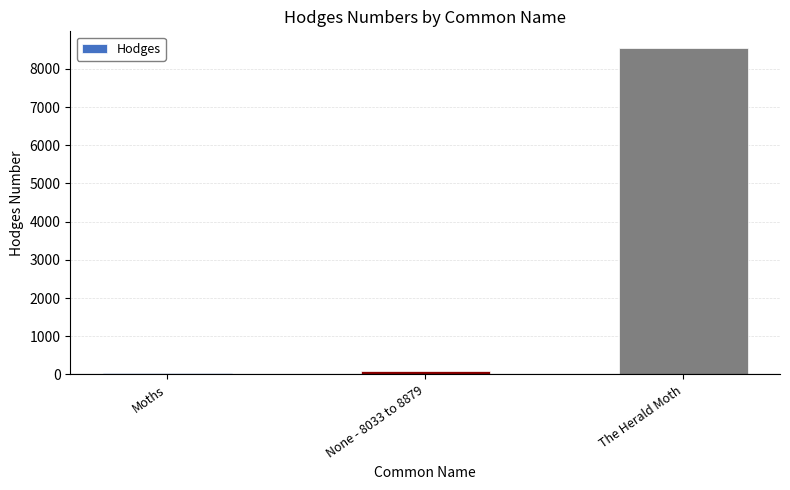

Is it true that the value at The Herald Moth is 8555.0?

True